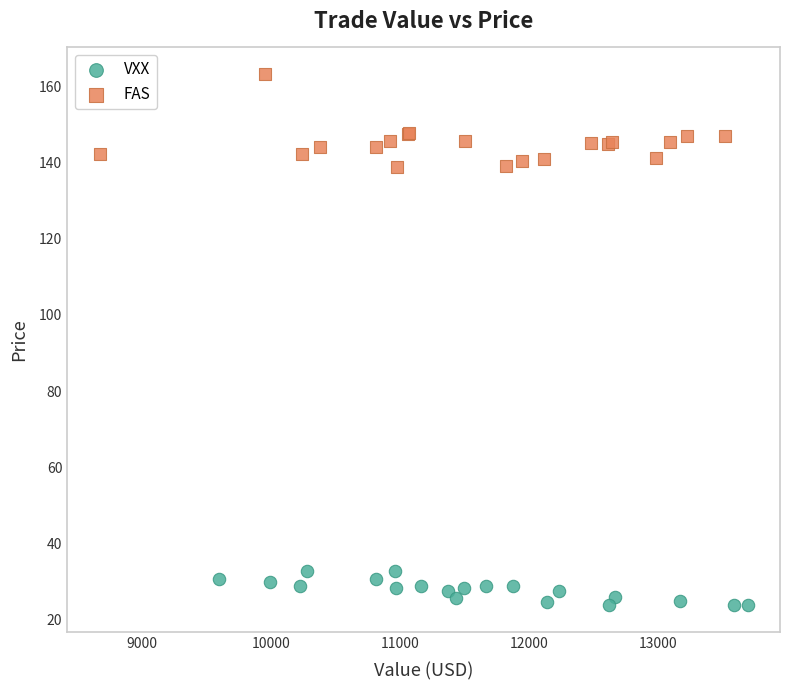

Which series has the widest spread of Y values?

FAS